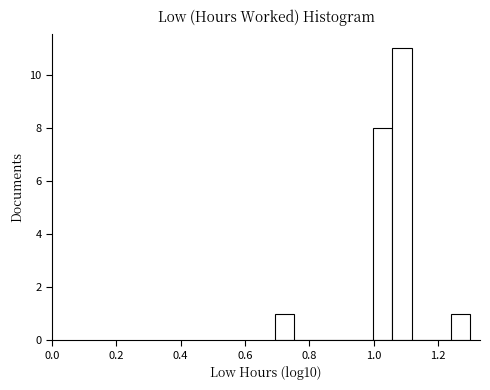

Read against the x-axis, roughly where is the centre of the tallest bar?

1.08